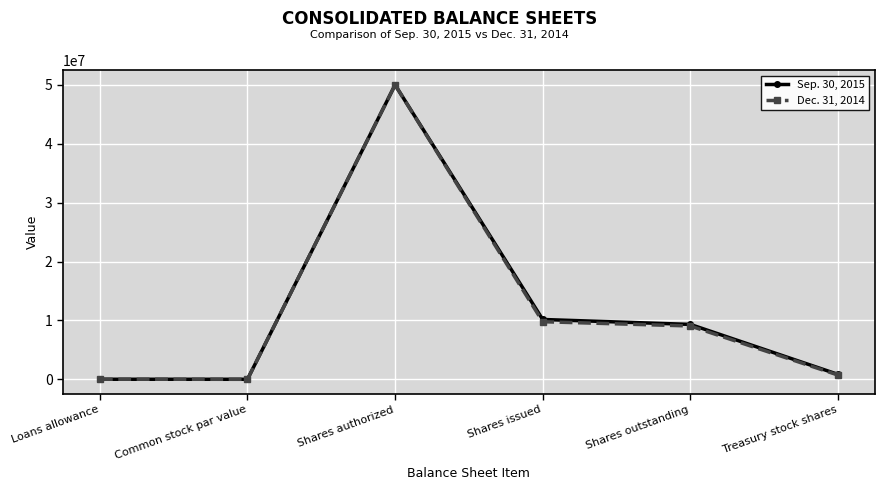

What position from the right is Treasury stock shares?

1